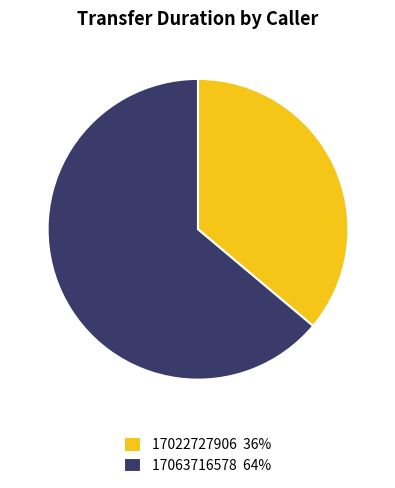

Rank the categories by value from highest to lowest.

17063716578, 17022727906